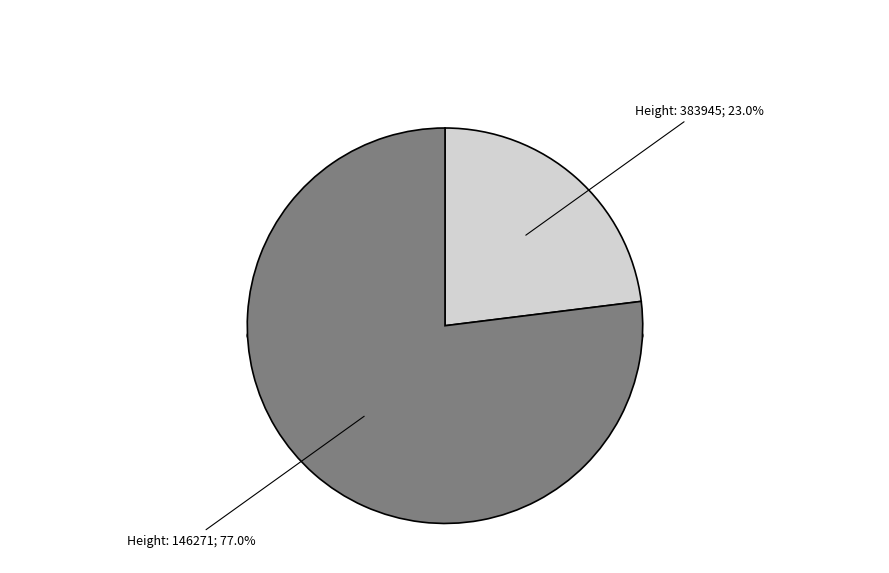

What portion of the pie excludes 146271?

23.0%